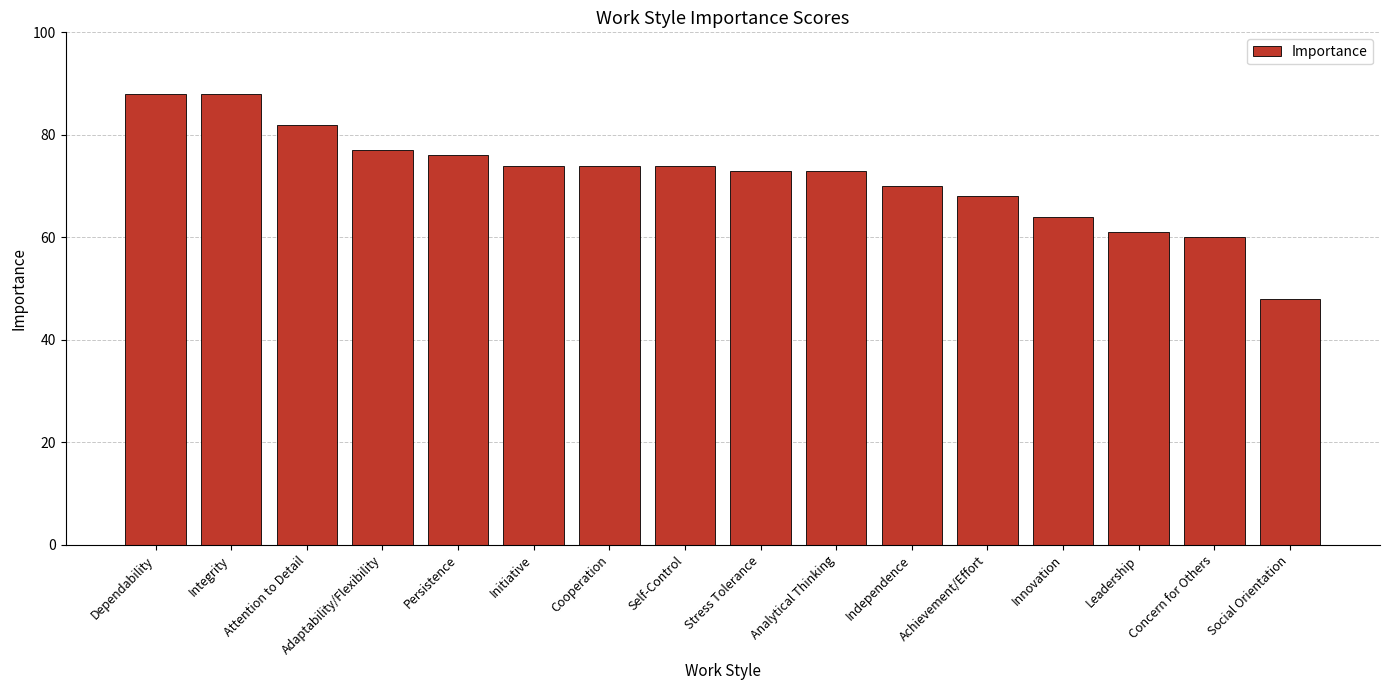

Is it true that the value at Concern for Others is 83?

False